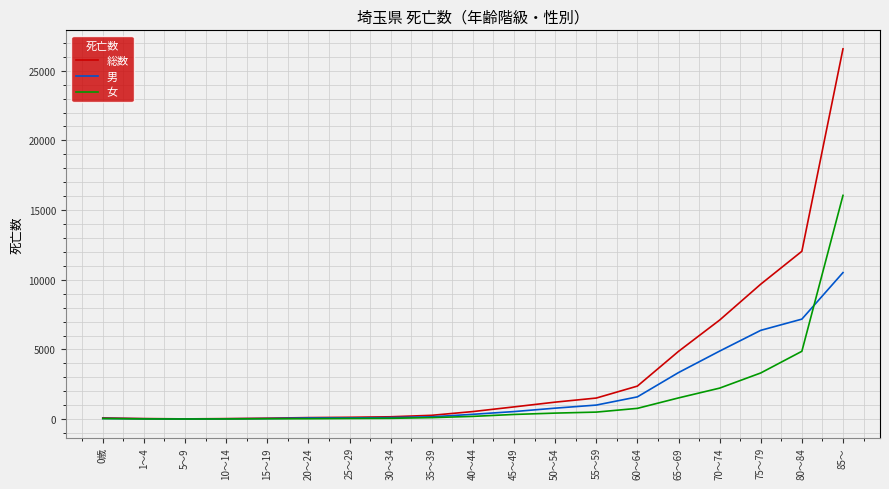

What is the sum of the 女 values at 30～34 and 25～29?

104